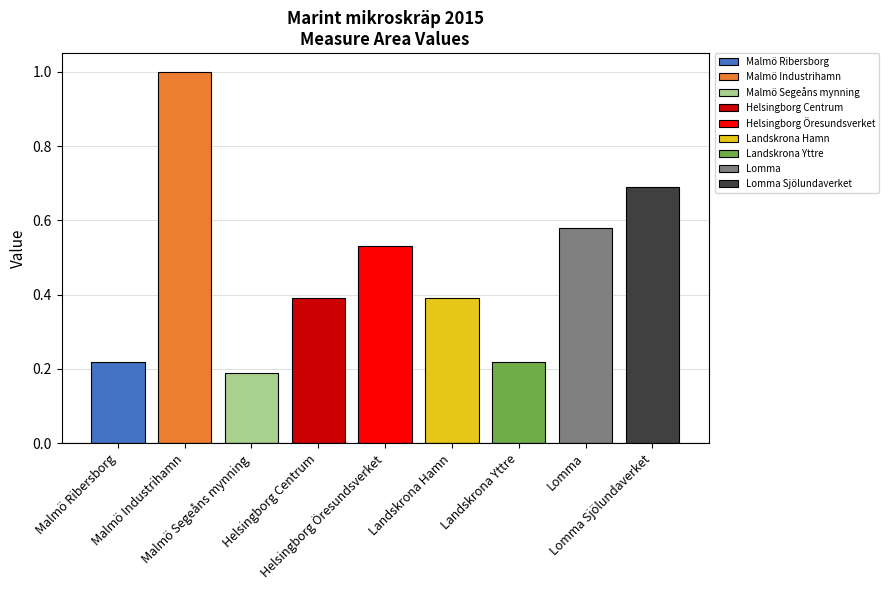

What is the minimum value shown in the chart?

0.2